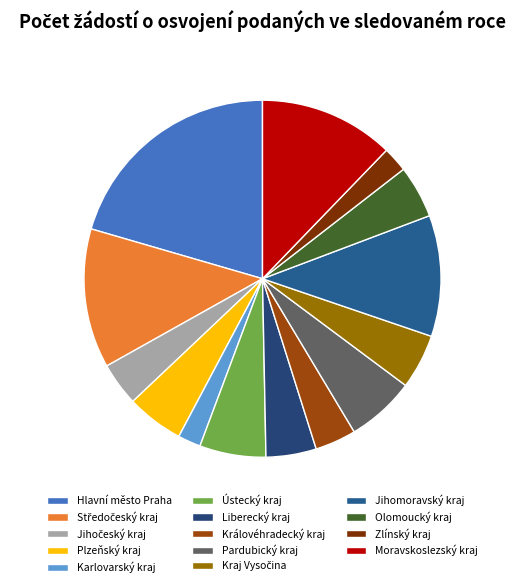

To the nearest percent, what is the combined percentage of Pardubický kraj and Plzeňský kraj?

11%